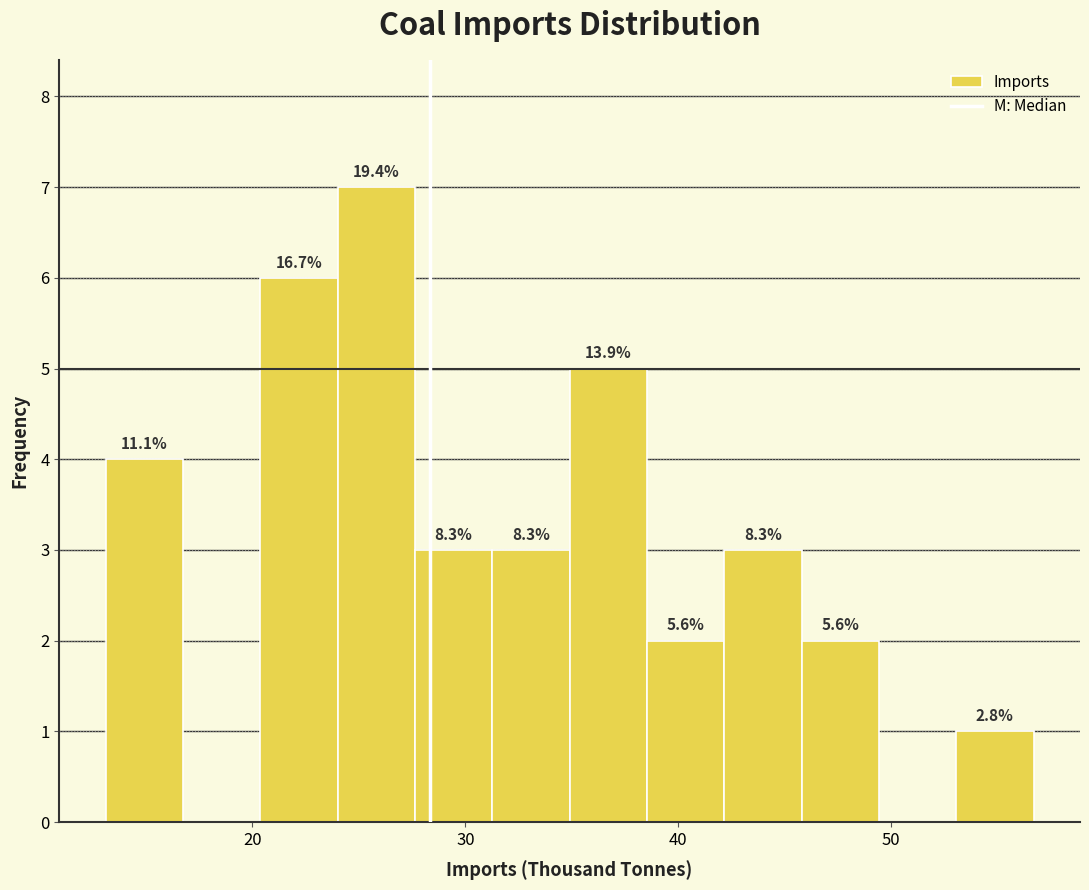

Read against the x-axis, roughly where is the centre of the tallest bar?

26